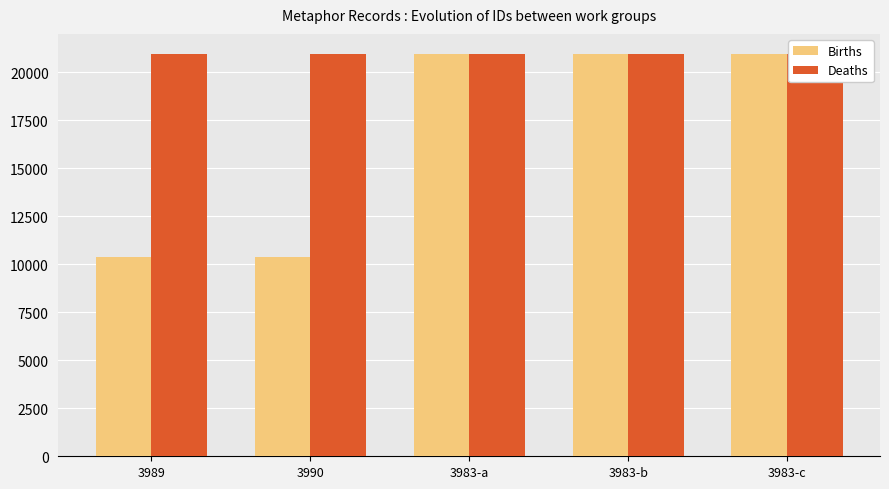

At which label does Births first exceed 20927?

3983-b